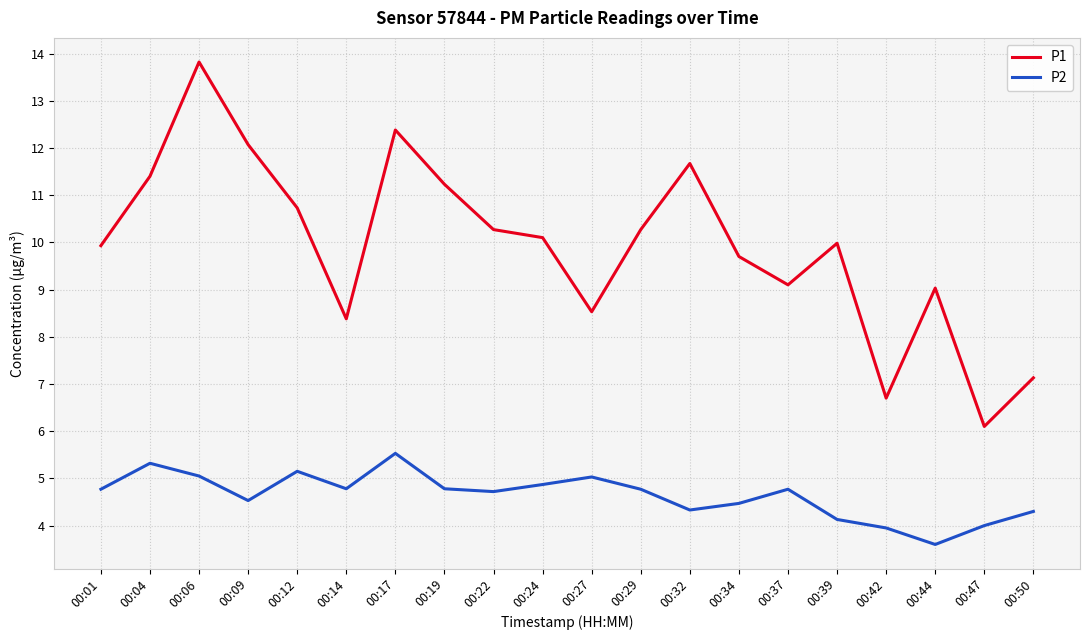

Which series has the largest range (max minus min)?

P1